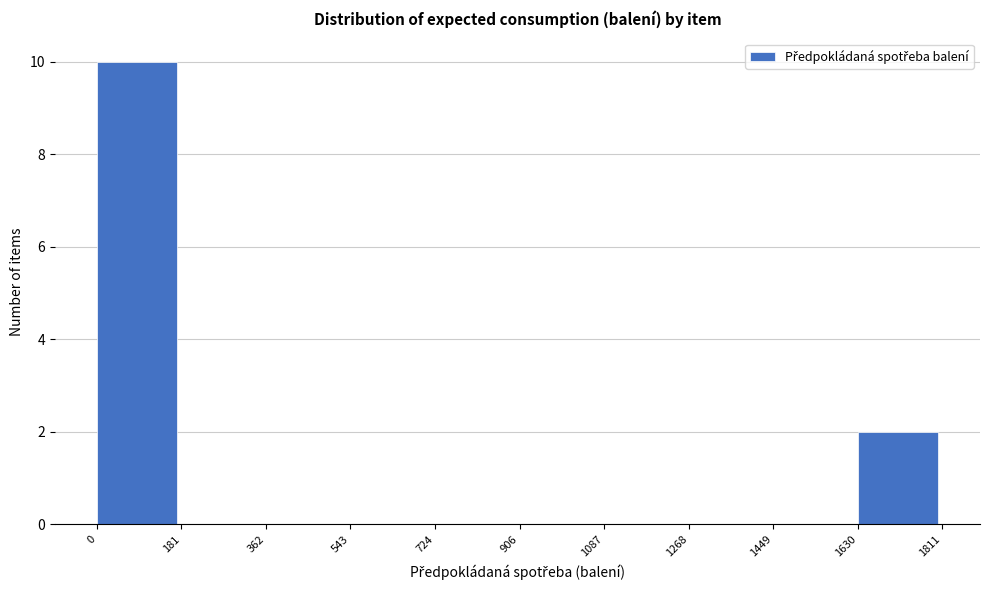

Reading left to right, transcribe this chart: for each bar, give the range it covers on the x-axis and its height. The values are not printed on the chart, so give them approximately, as read against the axis.

0 to 181: 10
181 to 362: 0
362 to 543: 0
543 to 724: 0
724 to 906: 0
906 to 1087: 0
1087 to 1268: 0
1268 to 1449: 0
1449 to 1630: 0
1630 to 1811: 2